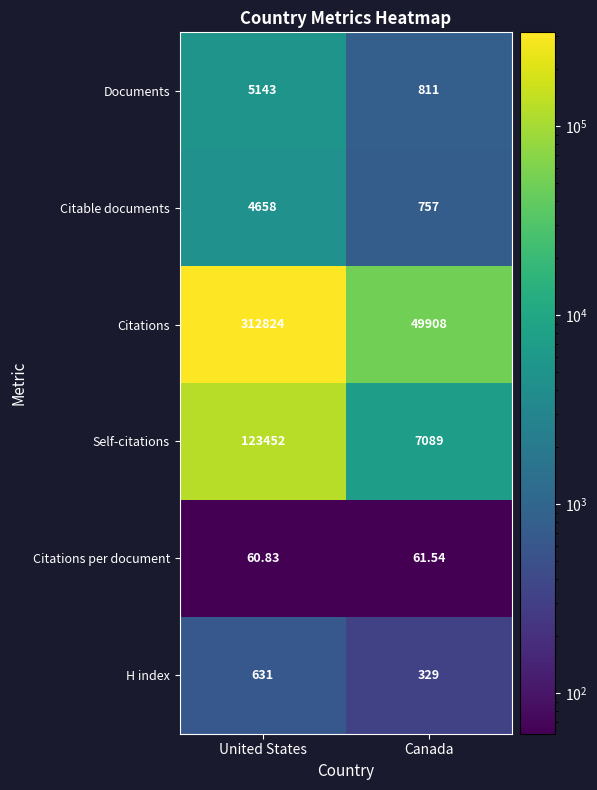

Where is Citable documents nearest to the value 2707?

Canada